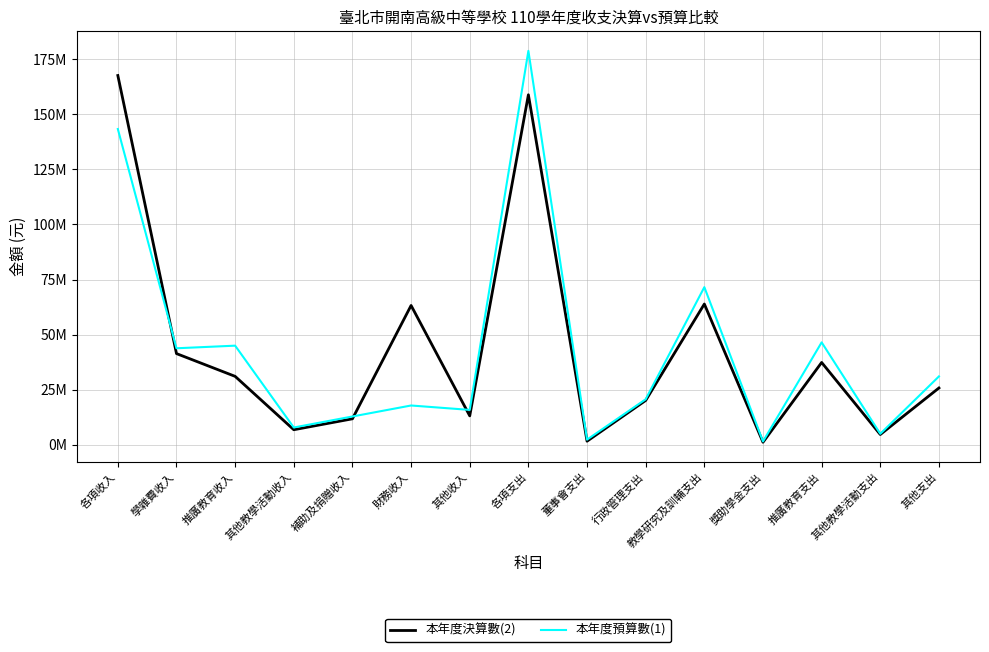

What are all the series names shown in the legend?

本年度決算數(2), 本年度預算數(1)